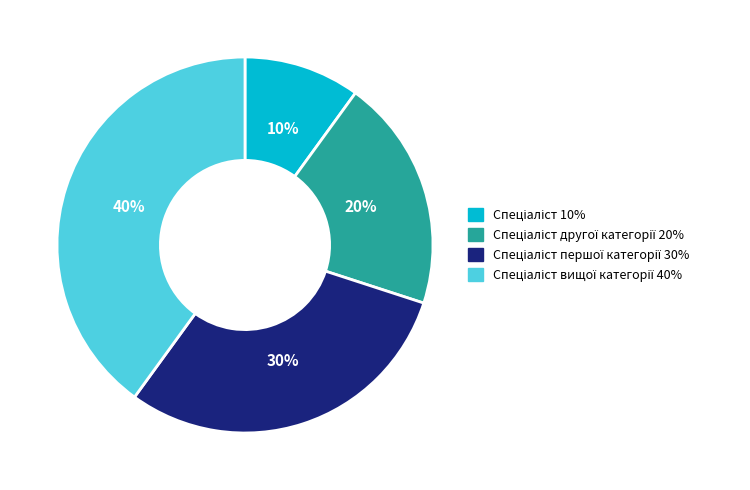

Is there a majority slice in this chart?

No